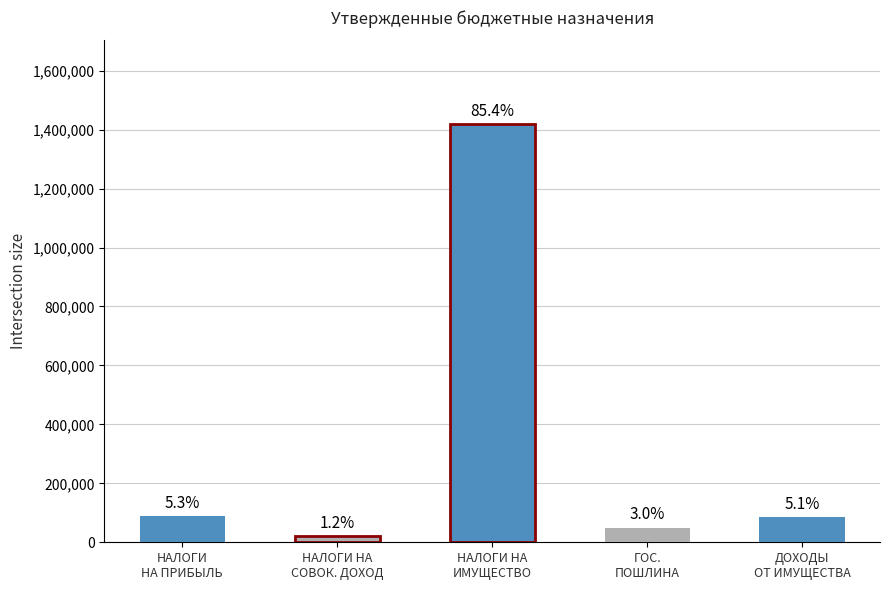

What is the greatest value displayed?

1419000